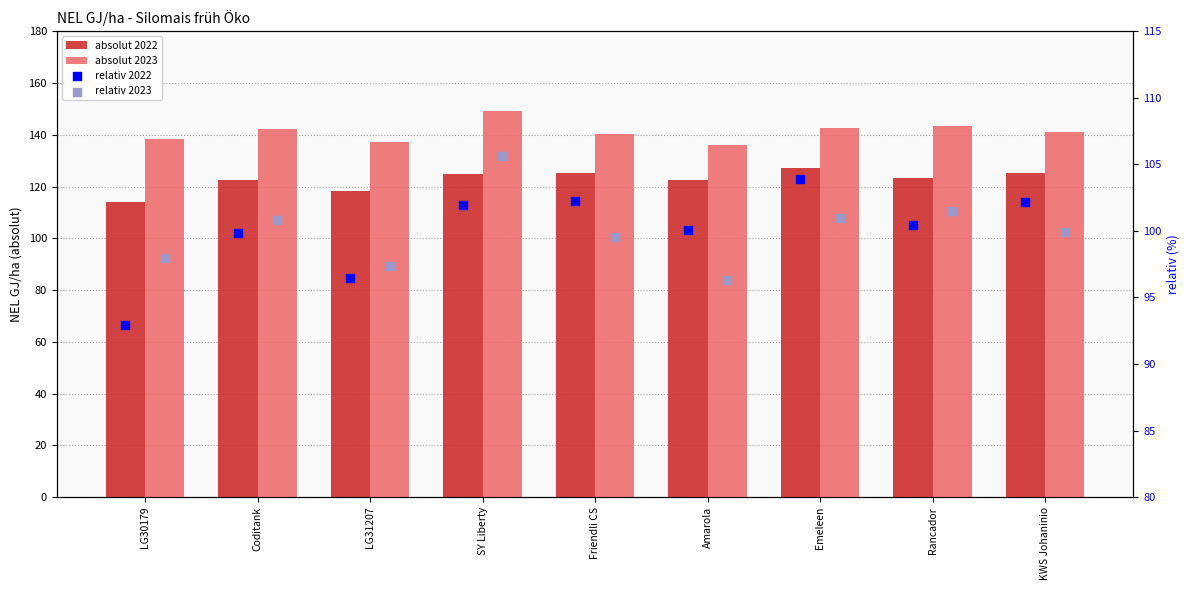

Which series contains the lowest Y value?

relativ 2022